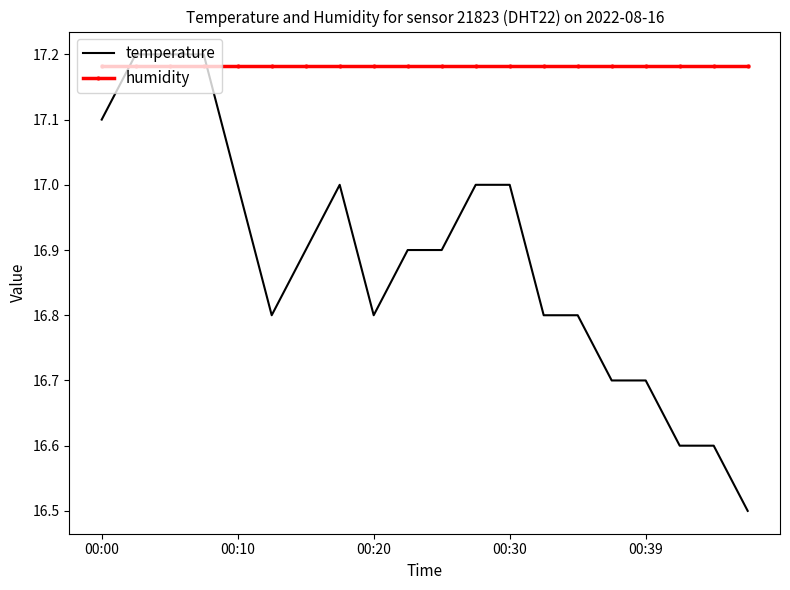

What is the minimum value shown in the chart?

16.5